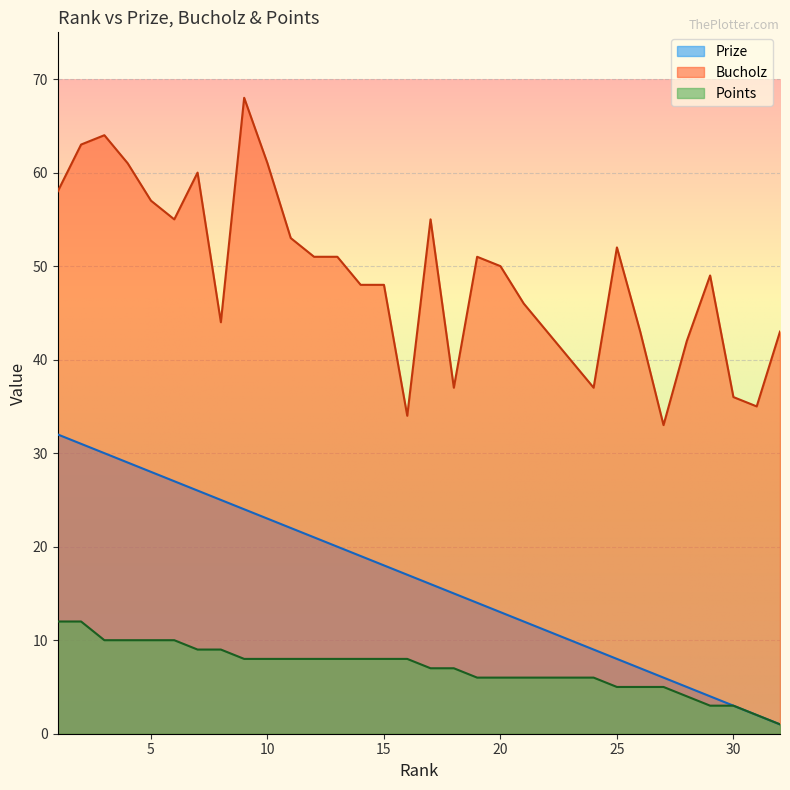

What is the value of the Bucholz point at the 32nd from the left?

43